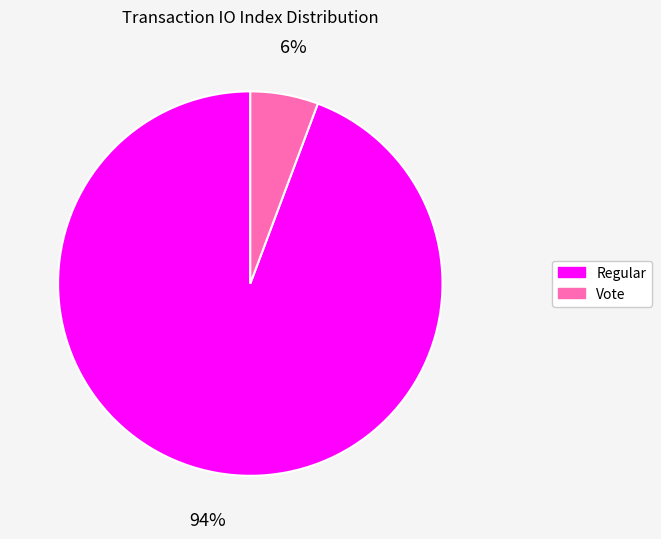

Does any single category account for the majority?

Yes